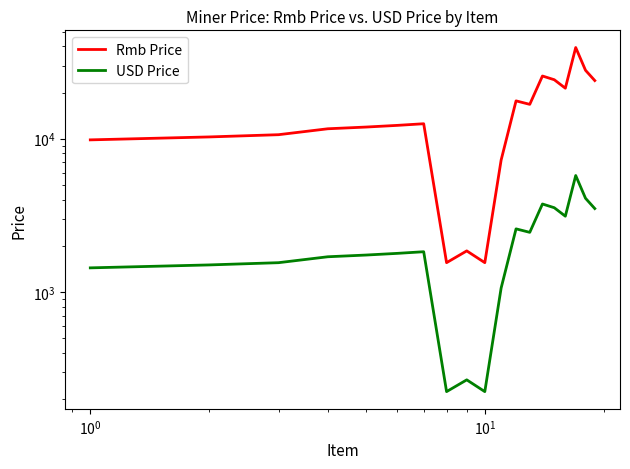

Rank the series by their average value, from lowest to highest.

USD Price, Rmb Price